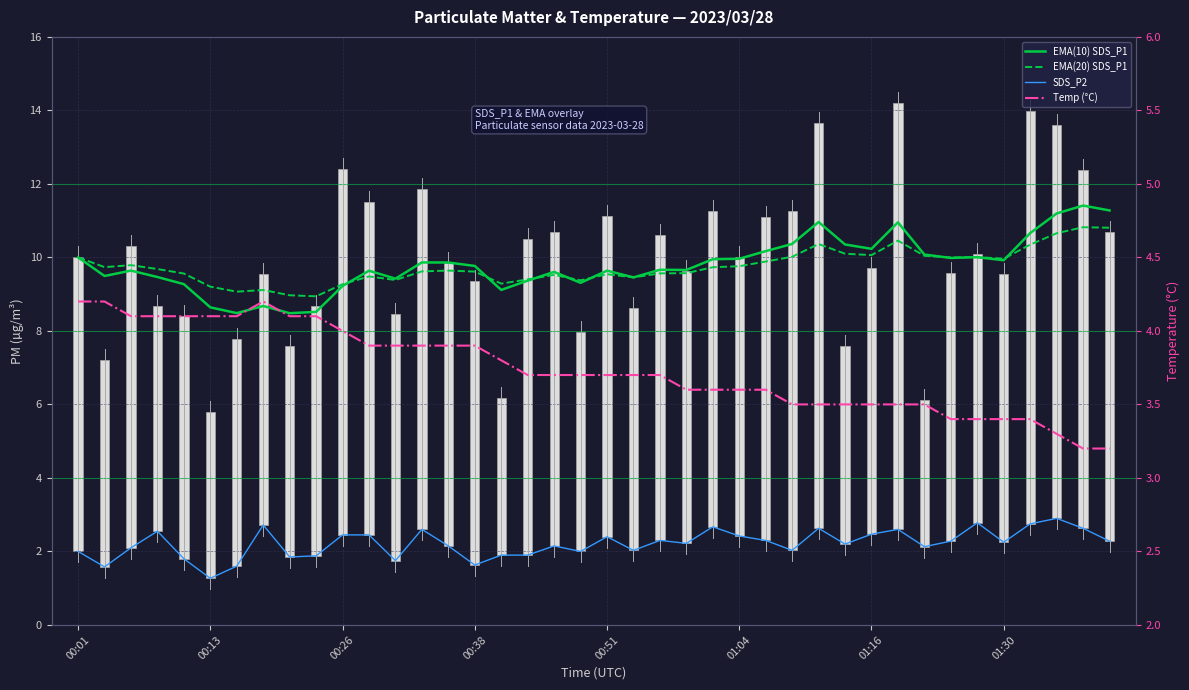

Is it true that Temp (°C) equals 4.1 at 8?

True